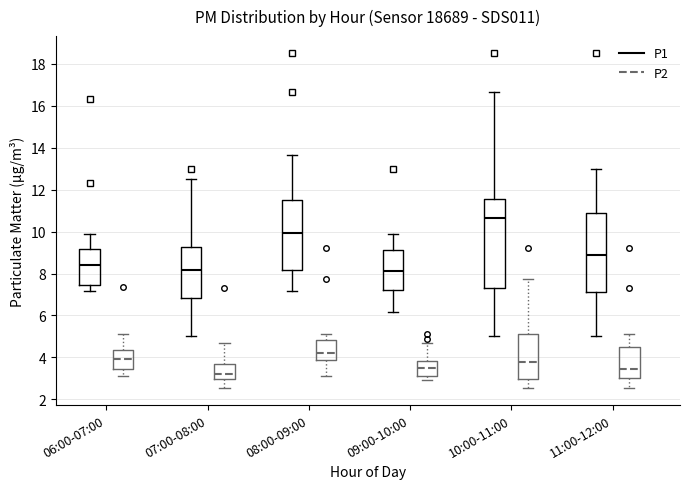

Reading left to right, read every box against the y-axis: the position of its median line, the range the box covers, and the ends of its whiskers. The values are not printed on the chart, so give them approximately, as read against the axis.

06:00-07:00 (P1): median 8.4, box 7.4 to 9.2, whiskers 7.2 to 10.0
06:00-07:00 (P2): median 4.0, box 3.4 to 4.4, whiskers 3.2 to 5.2
07:00-08:00 (P1): median 8.2, box 6.8 to 9.2, whiskers 5.0 to 12.6
07:00-08:00 (P2): median 3.2, box 3.0 to 3.6, whiskers 2.6 to 4.6
08:00-09:00 (P1): median 10.0, box 8.2 to 11.6, whiskers 7.2 to 13.6
08:00-09:00 (P2): median 4.2, box 3.8 to 4.8, whiskers 3.2 to 5.2
09:00-10:00 (P1): median 8.2, box 7.2 to 9.2, whiskers 6.2 to 10.0
09:00-10:00 (P2): median 3.4, box 3.2 to 3.8, whiskers 3.0 to 4.6
10:00-11:00 (P1): median 10.6, box 7.4 to 11.6, whiskers 5.0 to 16.6
10:00-11:00 (P2): median 3.8, box 3.0 to 5.2, whiskers 2.6 to 7.8
11:00-12:00 (P1): median 8.8, box 7.2 to 11.0, whiskers 5.0 to 13.0
11:00-12:00 (P2): median 3.4, box 3.0 to 4.4, whiskers 2.6 to 5.2